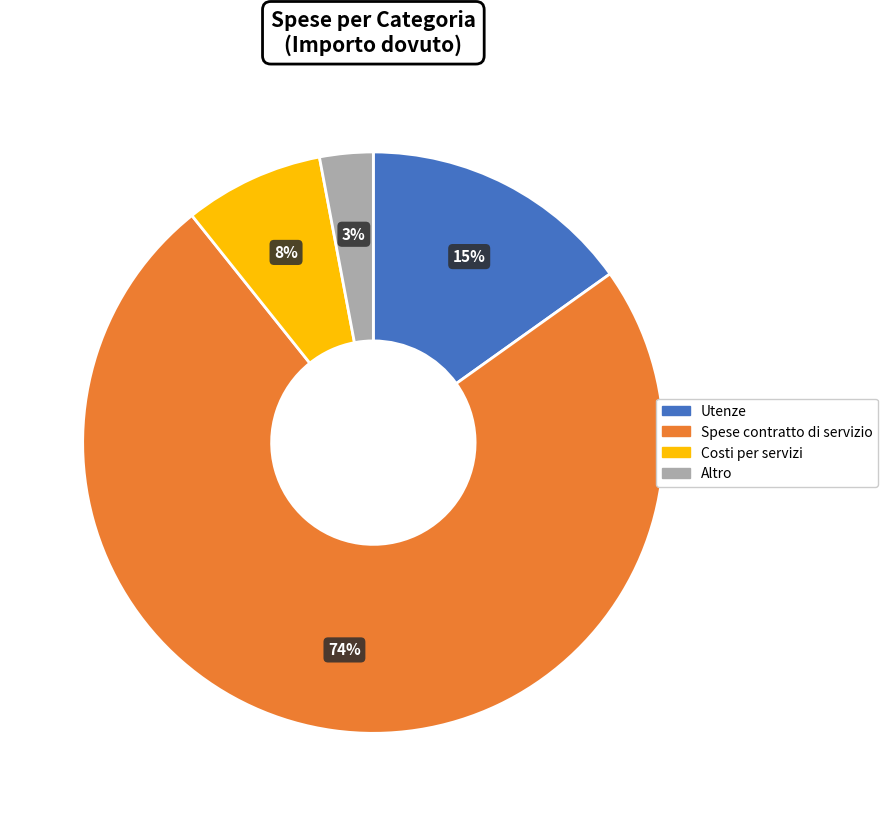

Does any single category account for the majority?

Yes